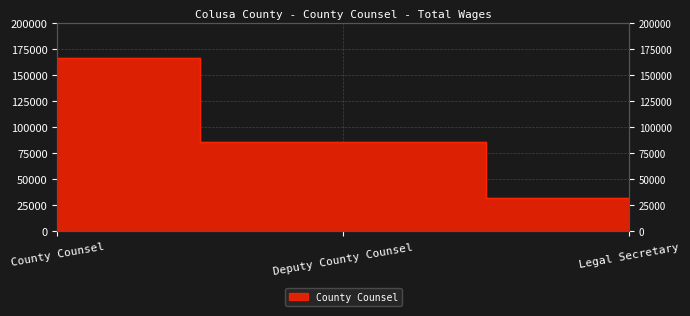

What is the ratio of the value at Legal Secretary to the value at County Counsel?

0.2